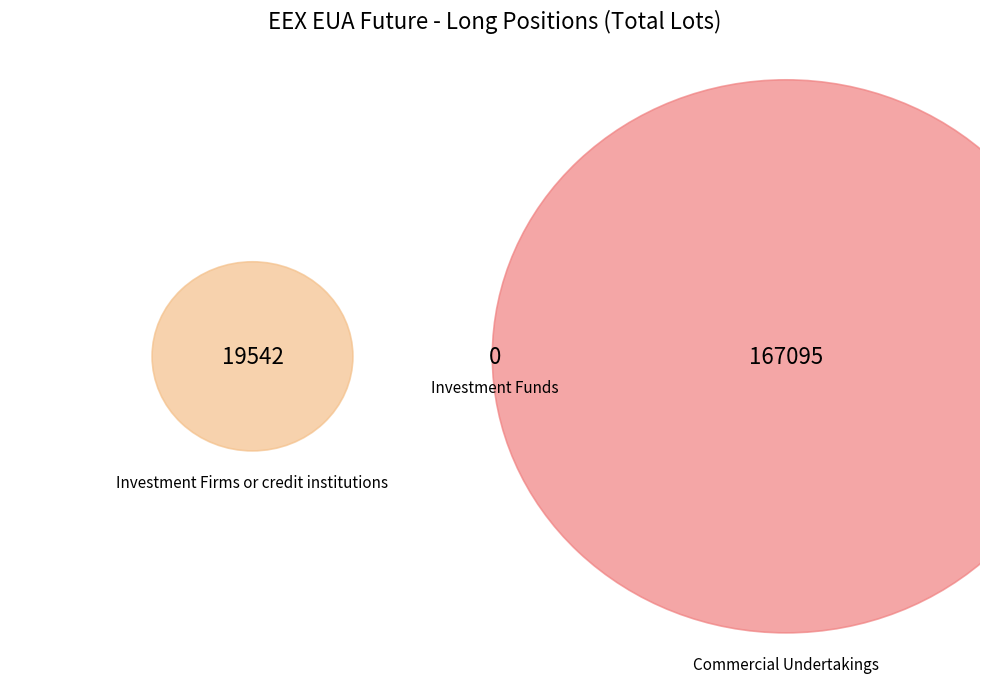

Combined, do Commercial Undertakings and Investment Funds account for over 50%?

Yes